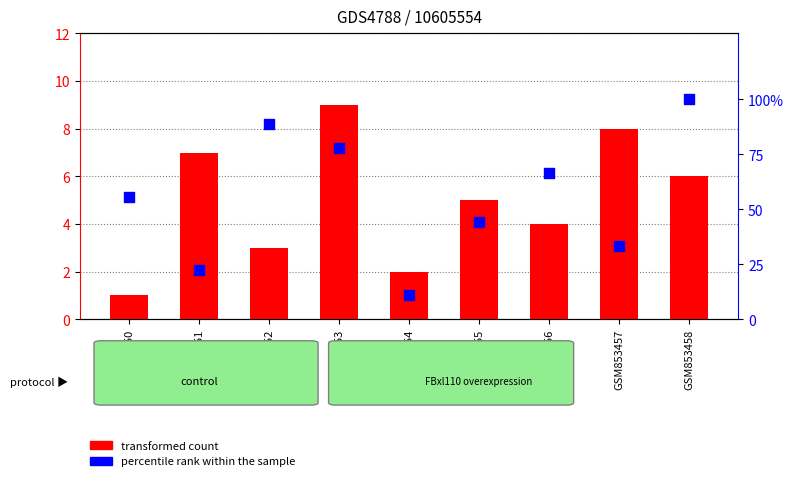

At which category is the sum across all series the highest?

GSM853458